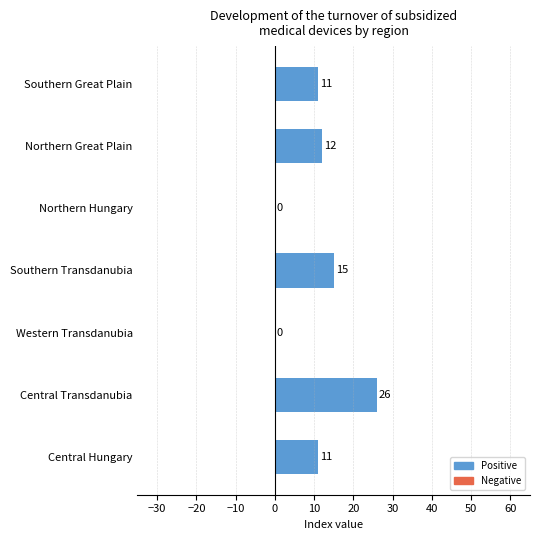

Where is the data nearest to the value 13?

Northern Great Plain